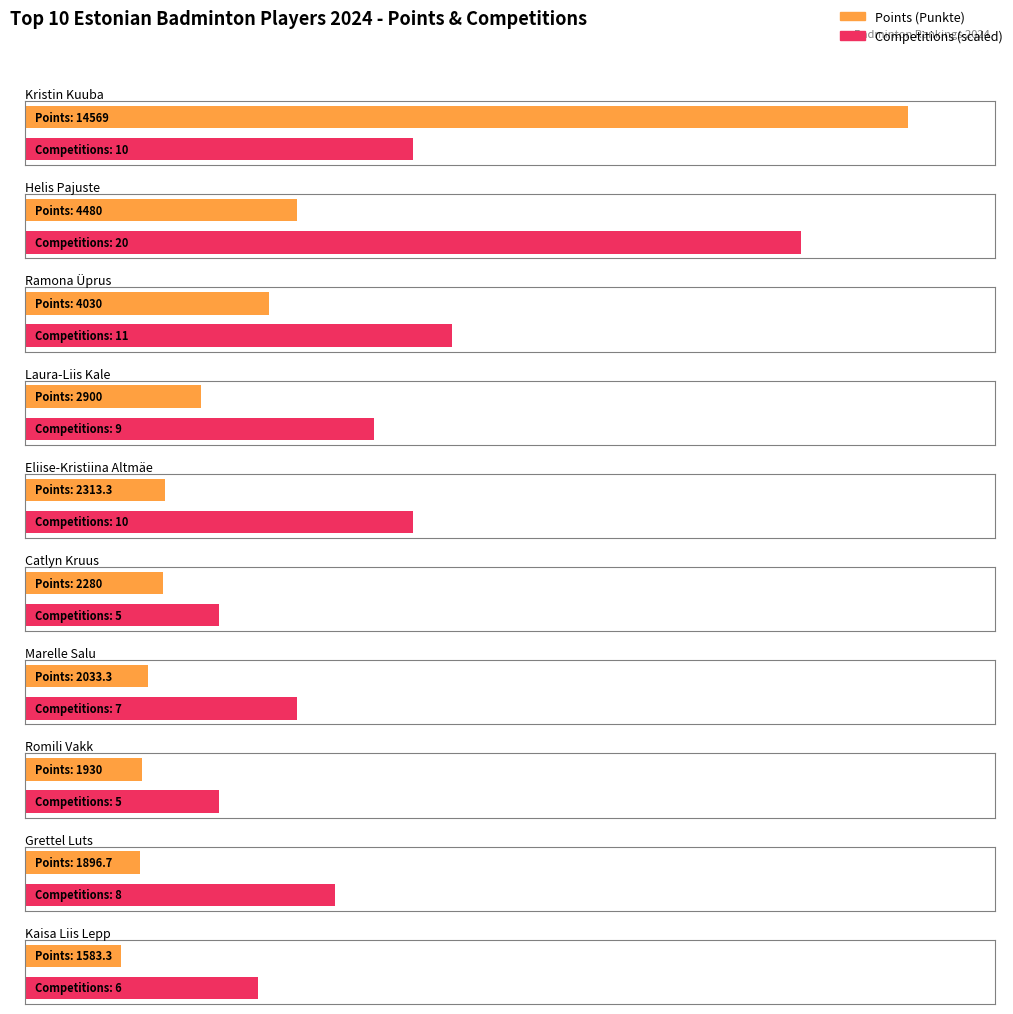

Are the bars horizontal?

Yes